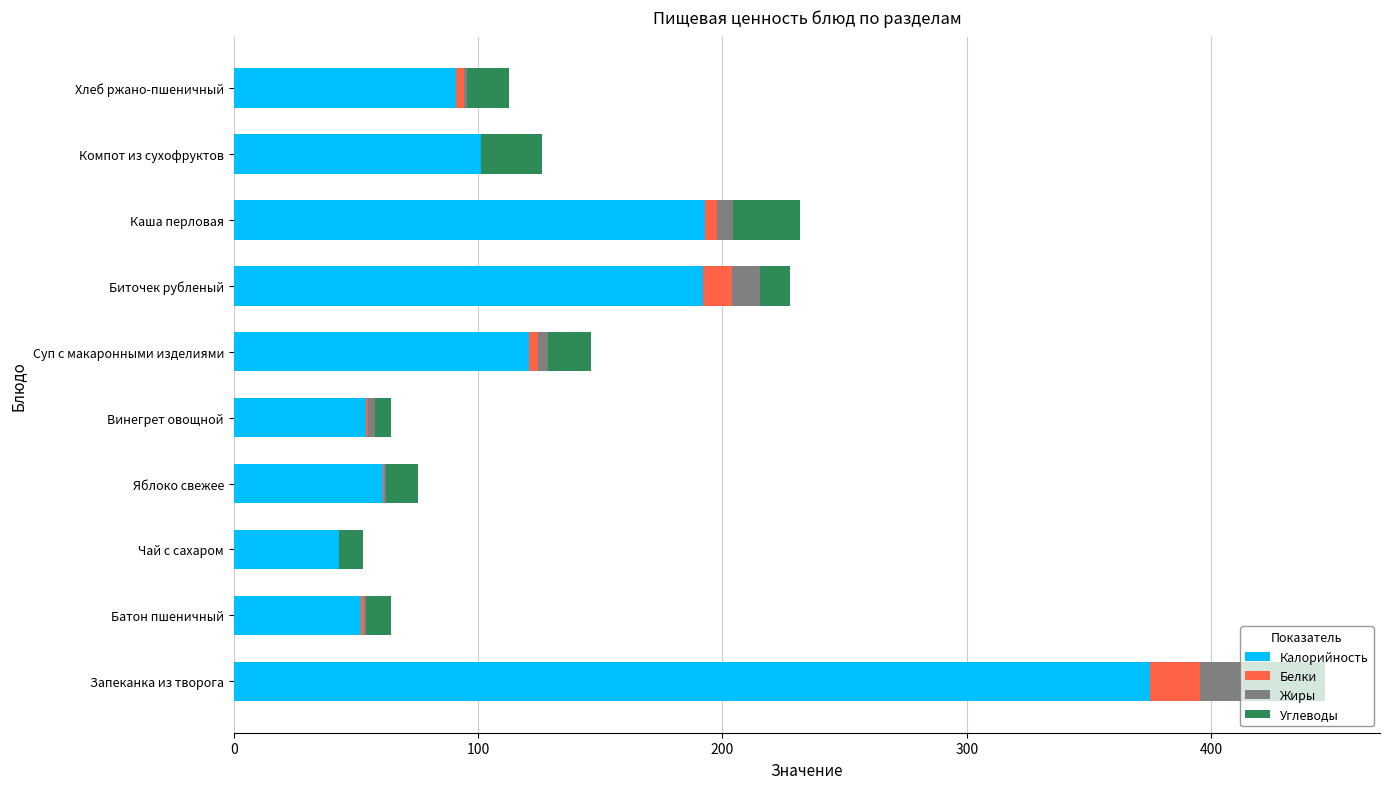

What is the highest value of the Калорийность series?

375.0